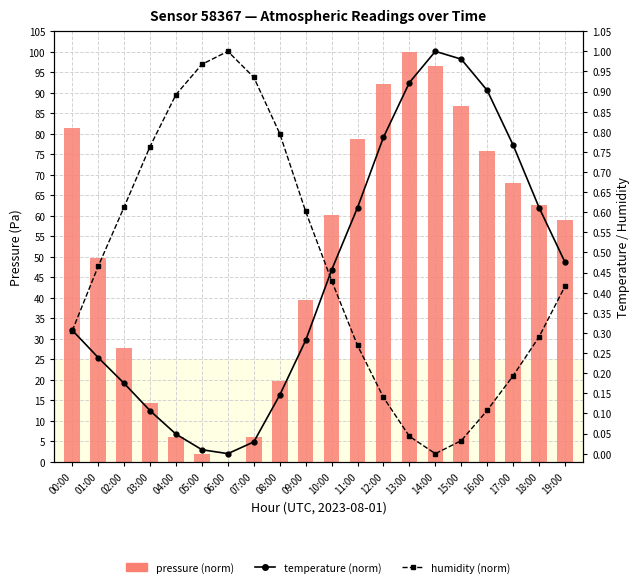

What is the difference between the maximum and minimum values in the temperature (norm) series?

1.0